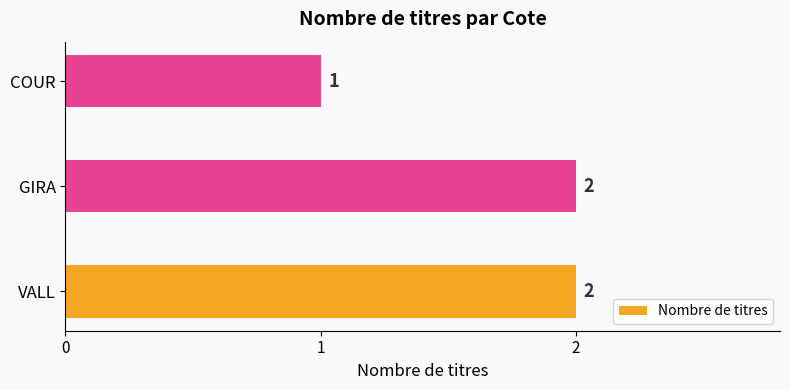

How many values are between 1 and 2?

3